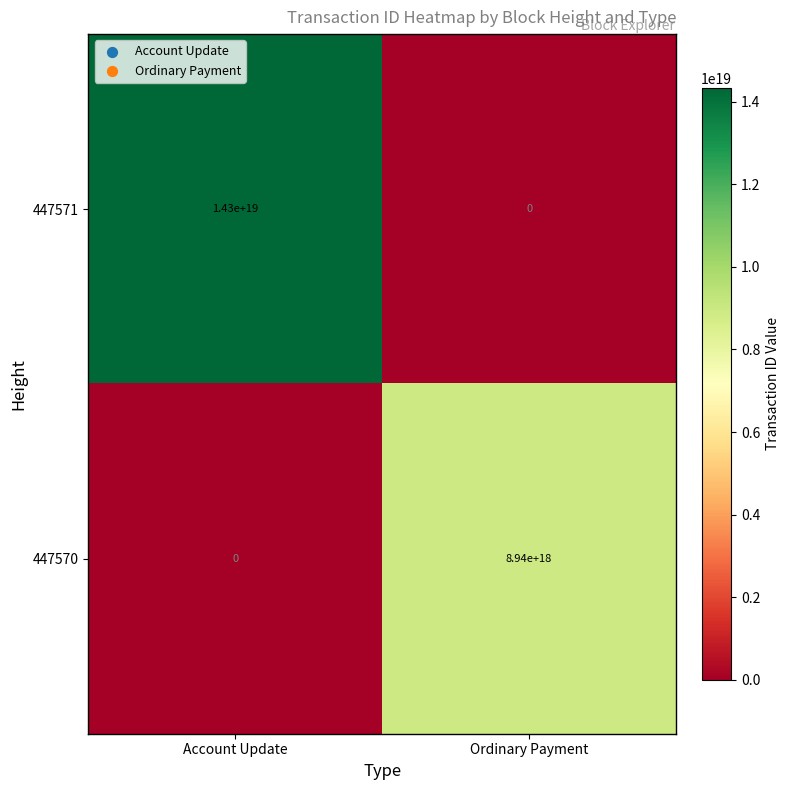

Which label corresponds to the largest value in the chart?

Account Update